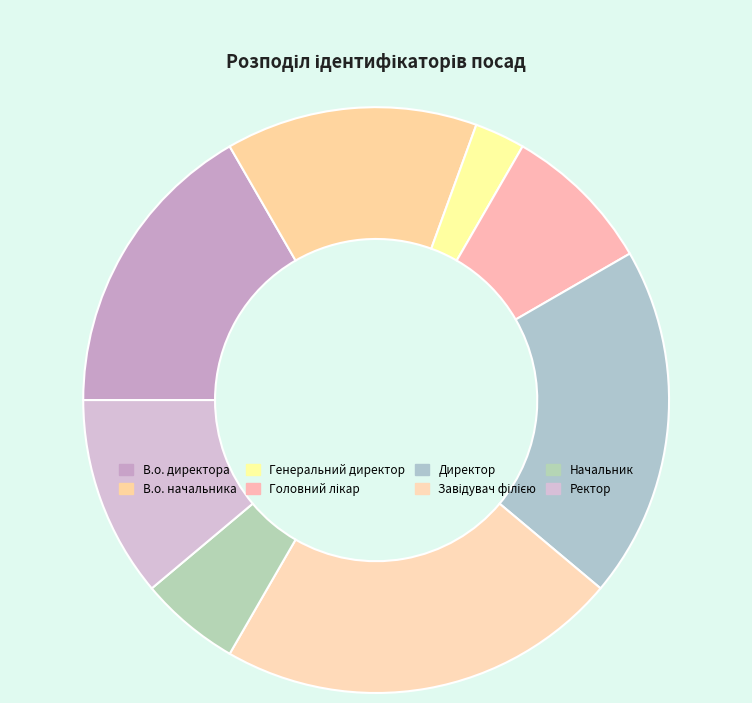

How many segments does this pie chart have?

8